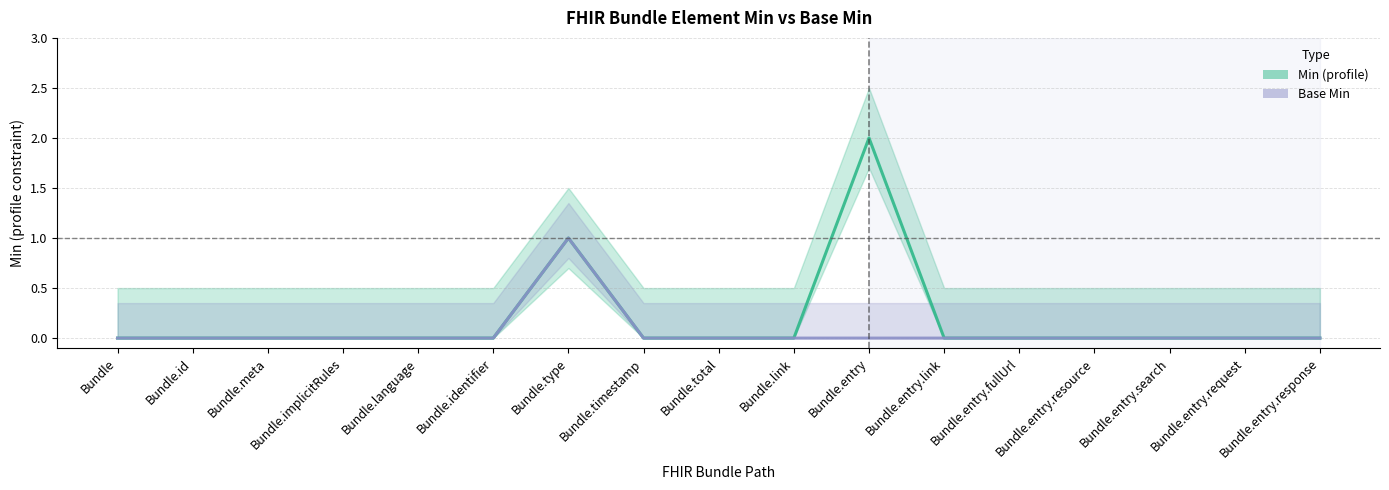

At which category does the chart reach its peak across all series?

Bundle.entry